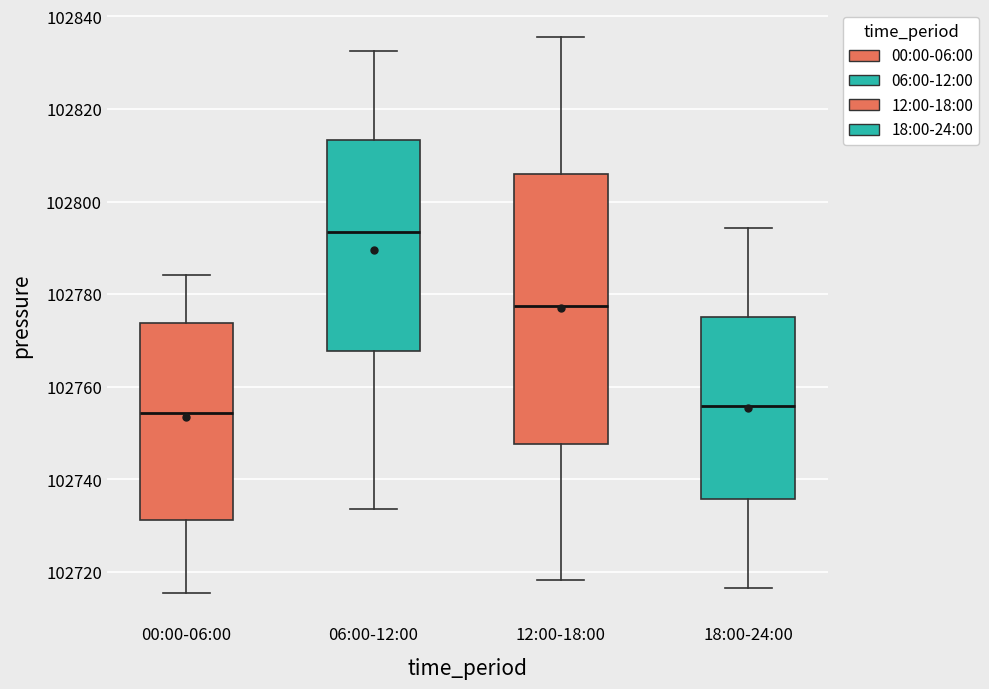

Comparing the boxes themselves (not the whiskers), which one is the tallest?

12:00-18:00